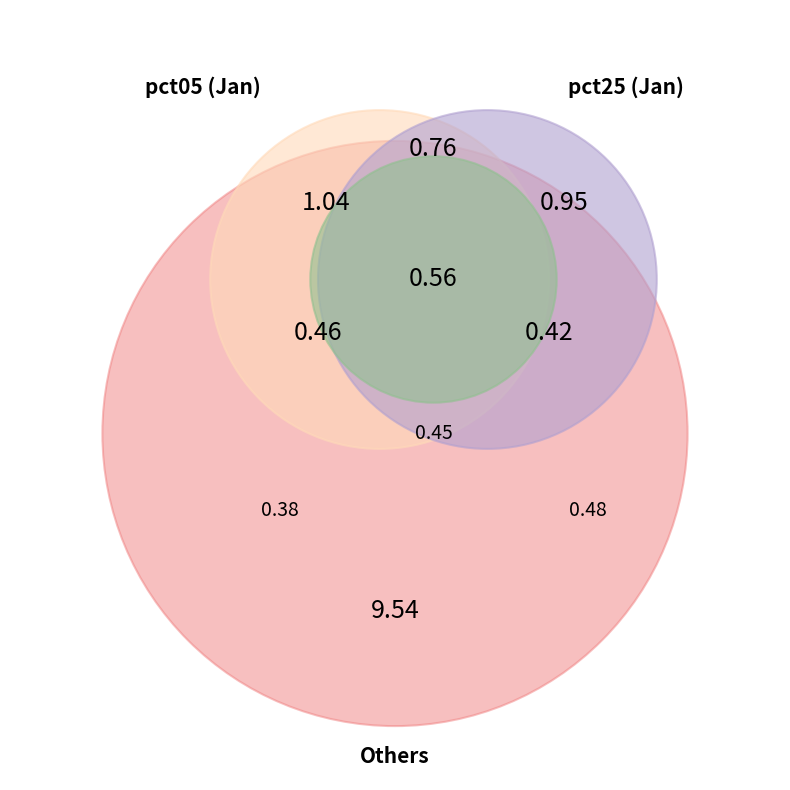

Is it true that pct45 is 12% of the pie?

False